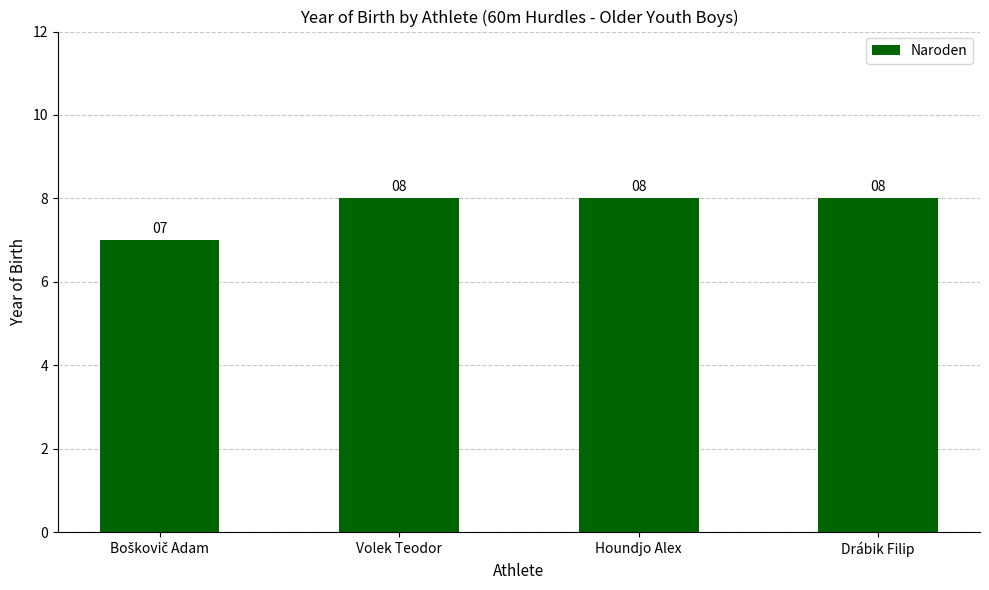

What is the sum of all values?

31